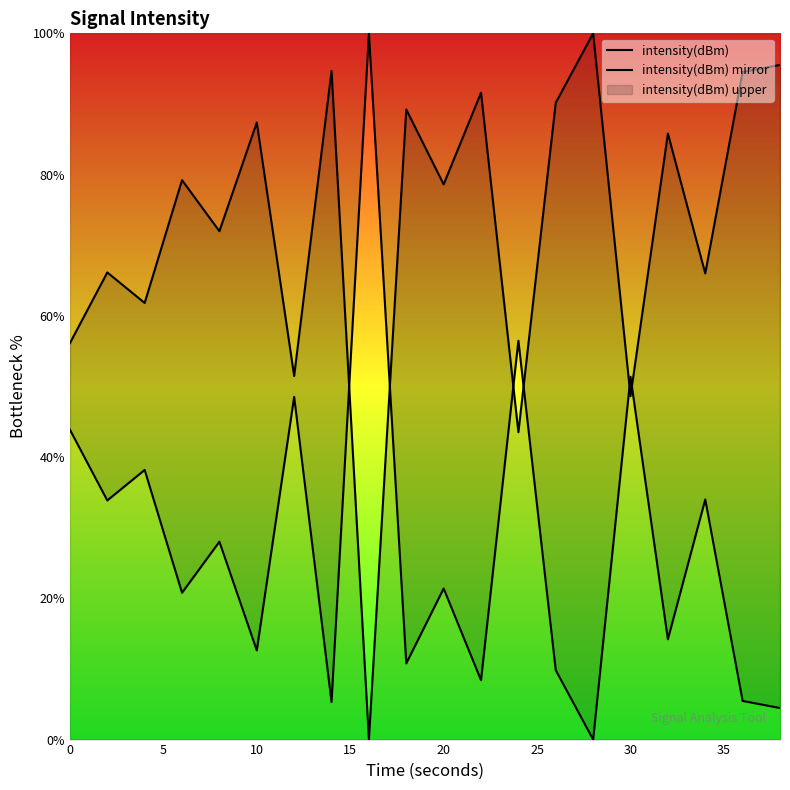

How many values in intensity(dBm) are above zero?

19